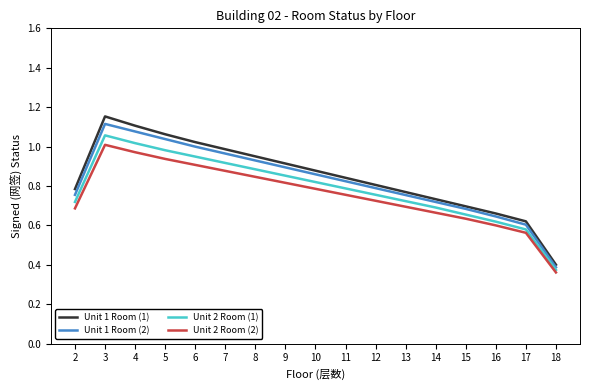

At which category does the chart reach its minimum across all series?

18